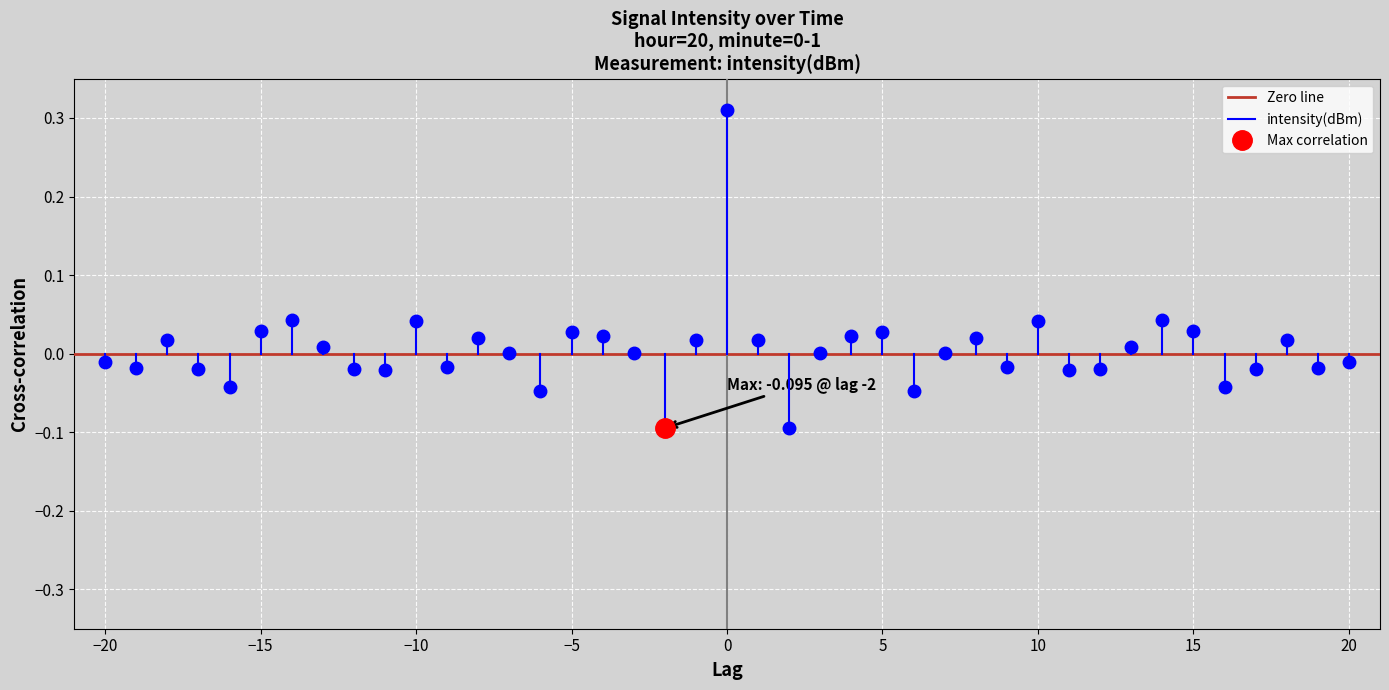

Which series changed the most between −25 and −20?

intensity(dBm)